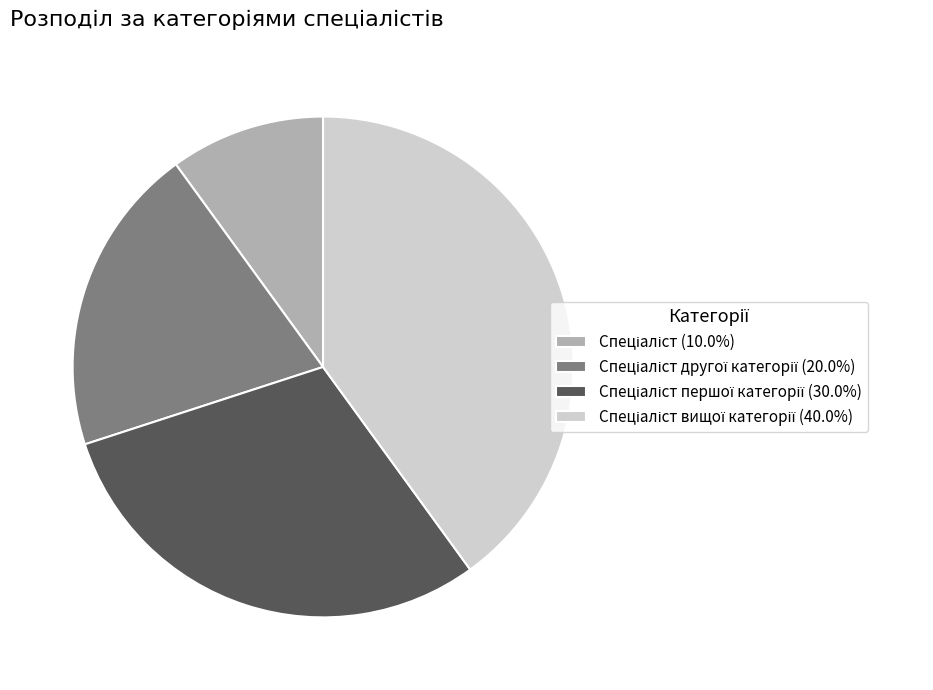

Count the number of slices in the pie.

4